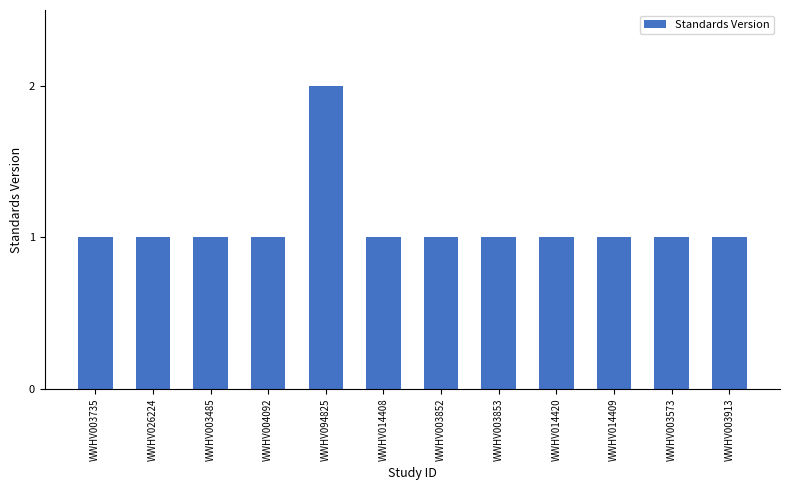

Reading right to left, list all the values displayed in this chart.

WWHV003913=1	WWHV003573=1	WWHV014409=1	WWHV014420=1	WWHV003853=1	WWHV003852=1	WWHV014408=1	WWHV094825=2	WWHV004092=1	WWHV003485=1	WWHV026224=1	WWHV003735=1